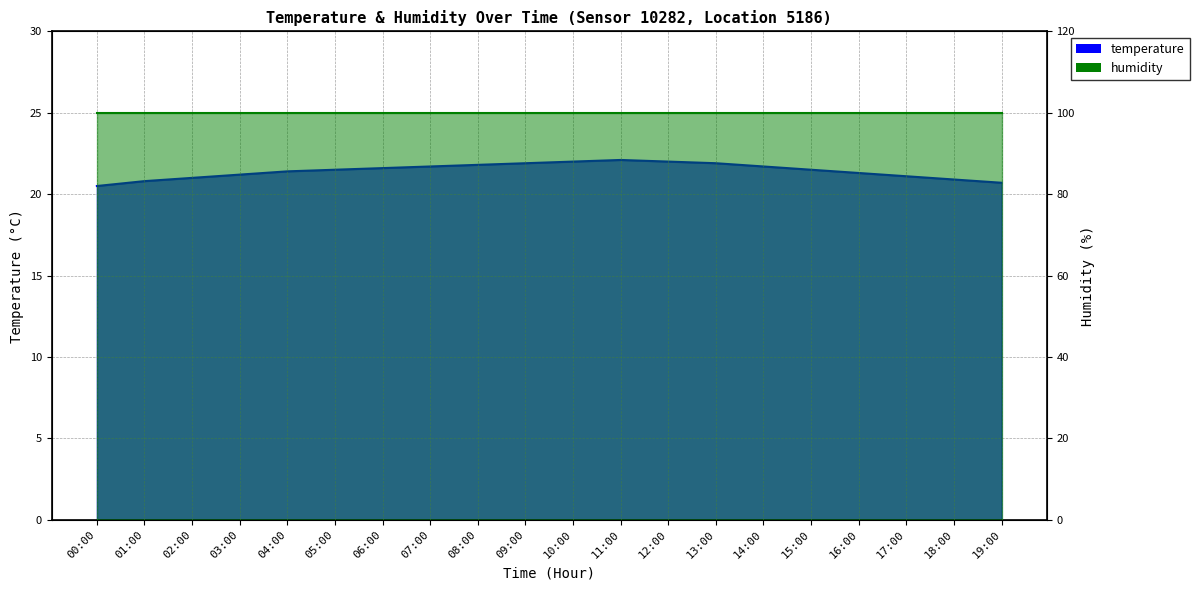

Where is the data nearest to the value 21?

02:00